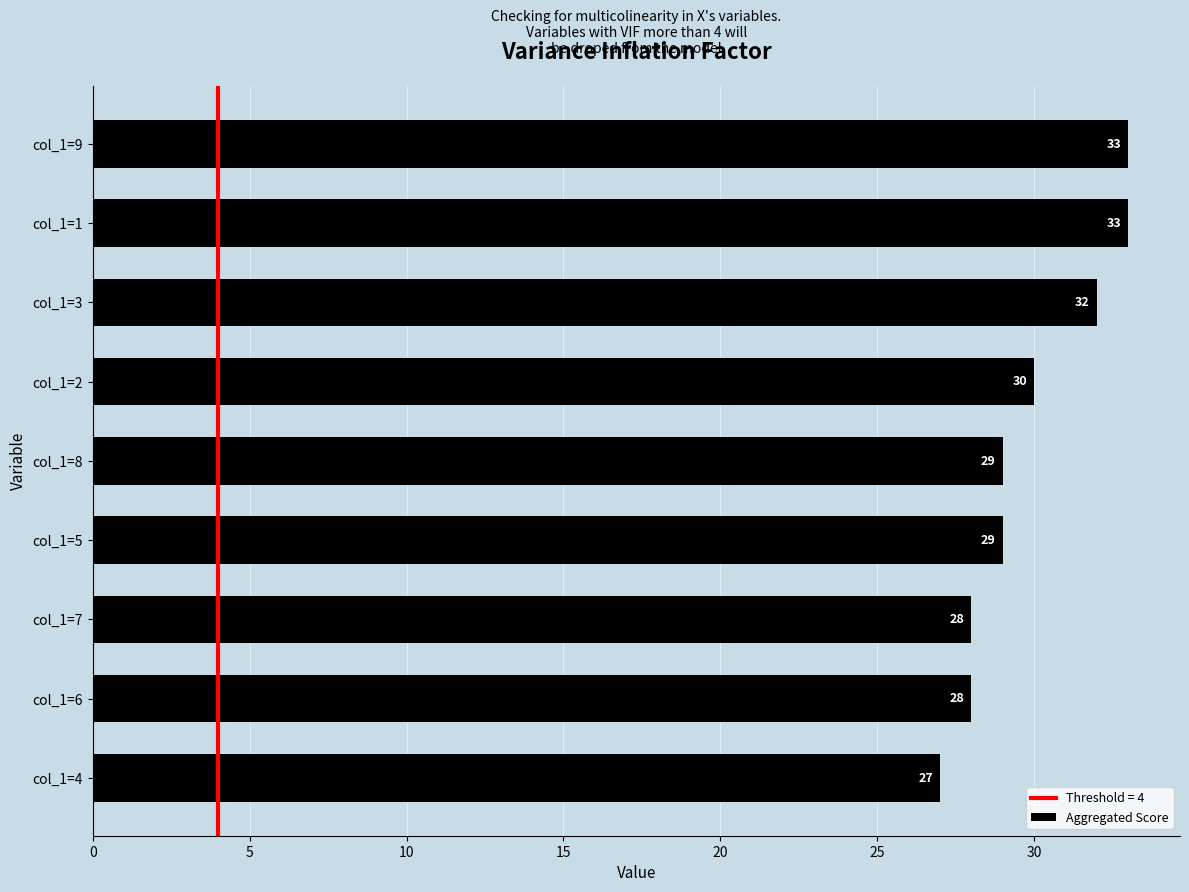

How many values are between 28 and 32?

6